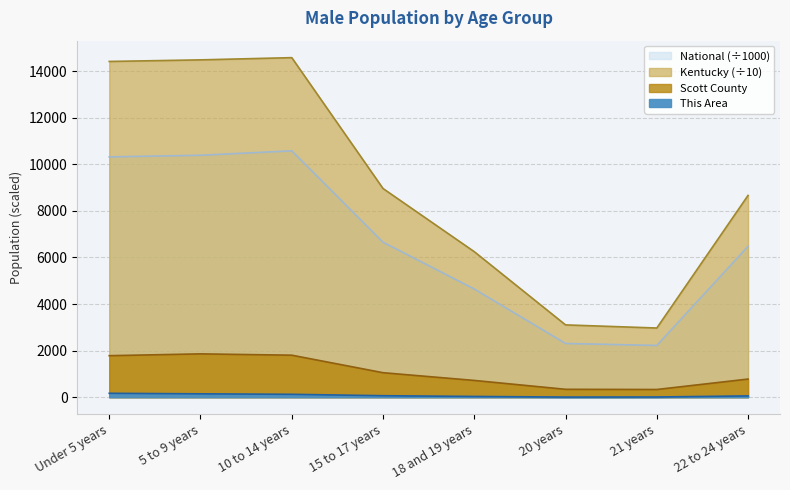

What position from the left is 15 to 17 years?

4